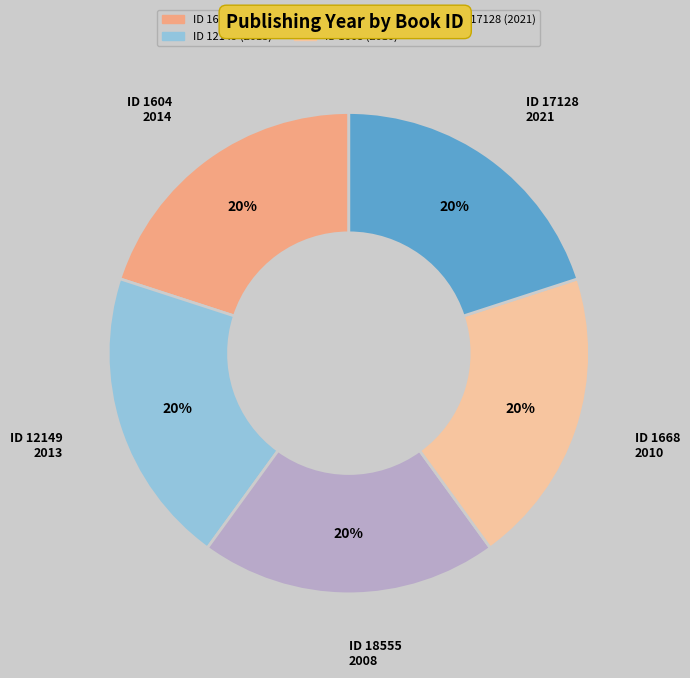

To the nearest percent, what is the combined percentage of ID 18555 2008 and ID 17128 2021?

40%